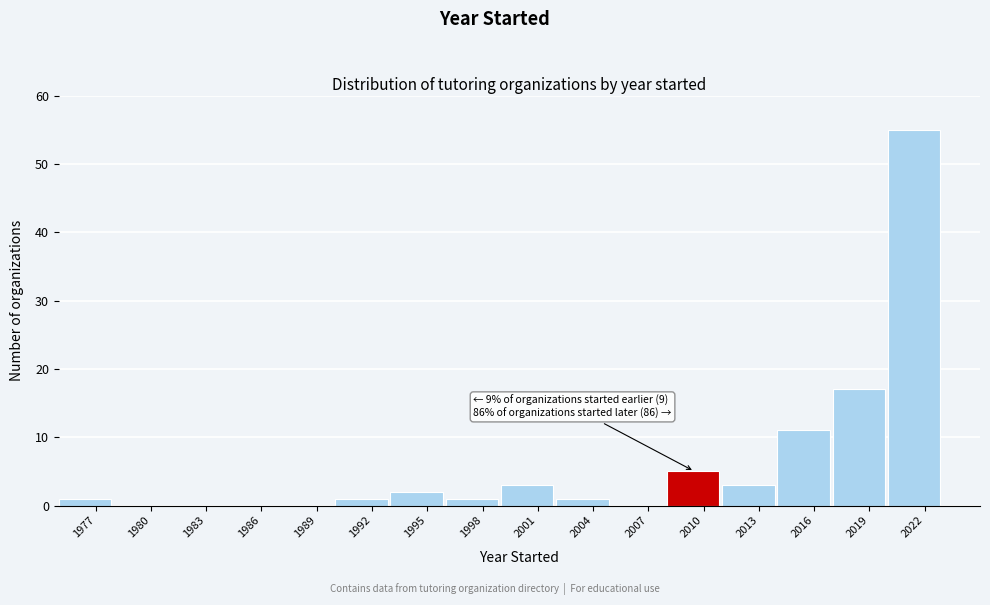

Over which range of the x-axis is the bar tallest?

2020 to 2023